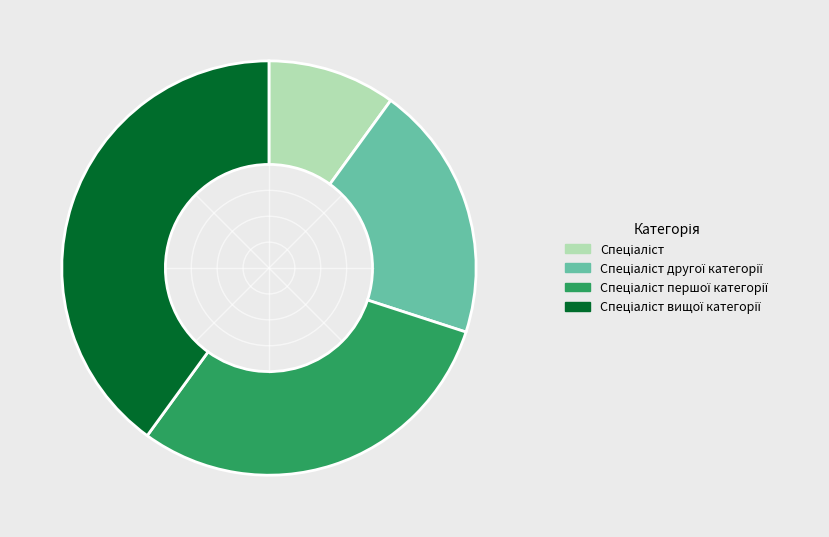

Does any single category account for the majority?

No